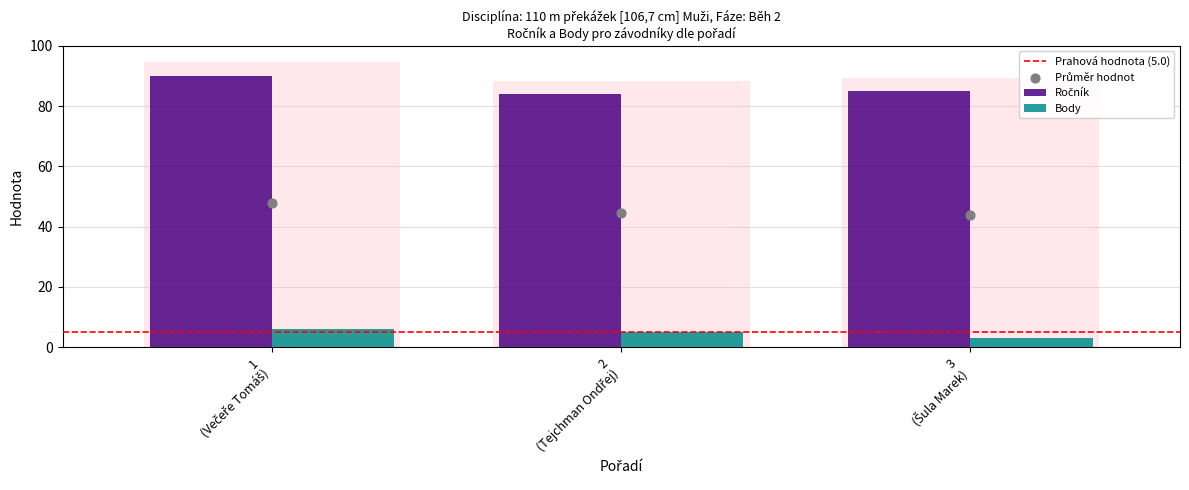

What are all the series names shown in the legend?

Ročník, Body